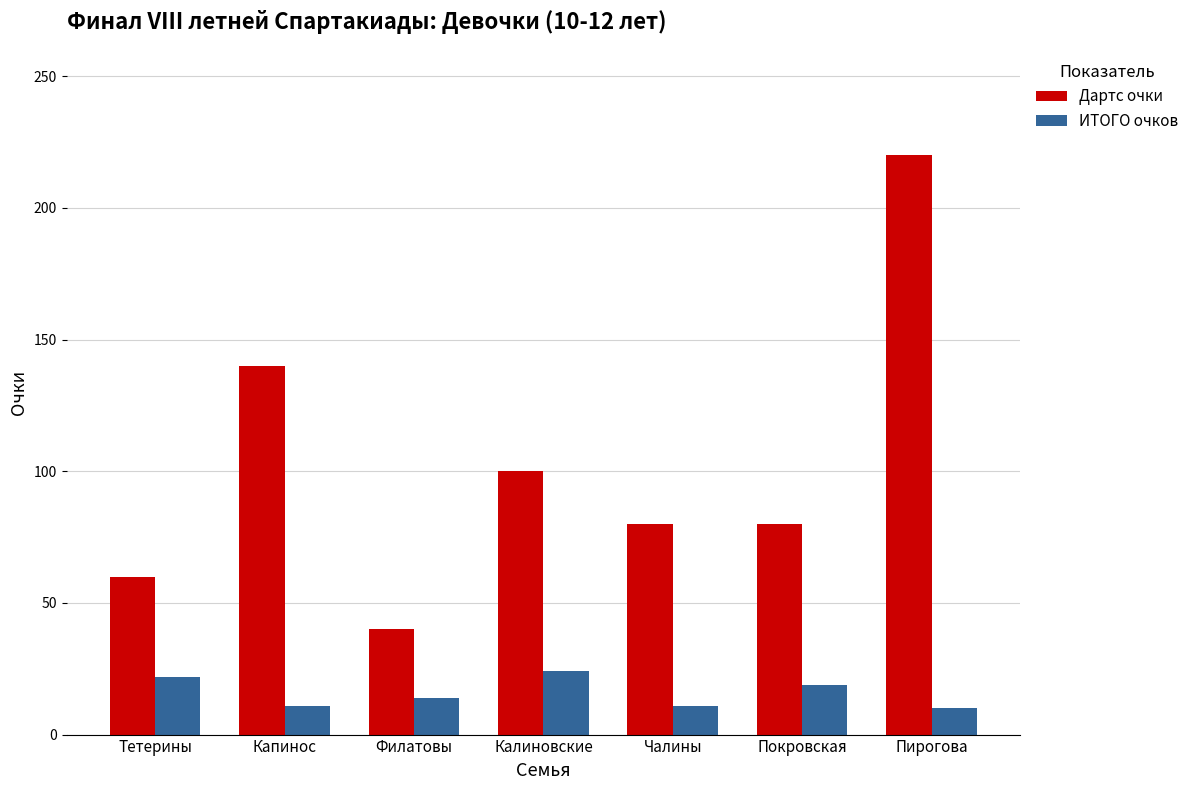

What are all the series names shown in the legend?

Дартс очки, ИТОГО очков